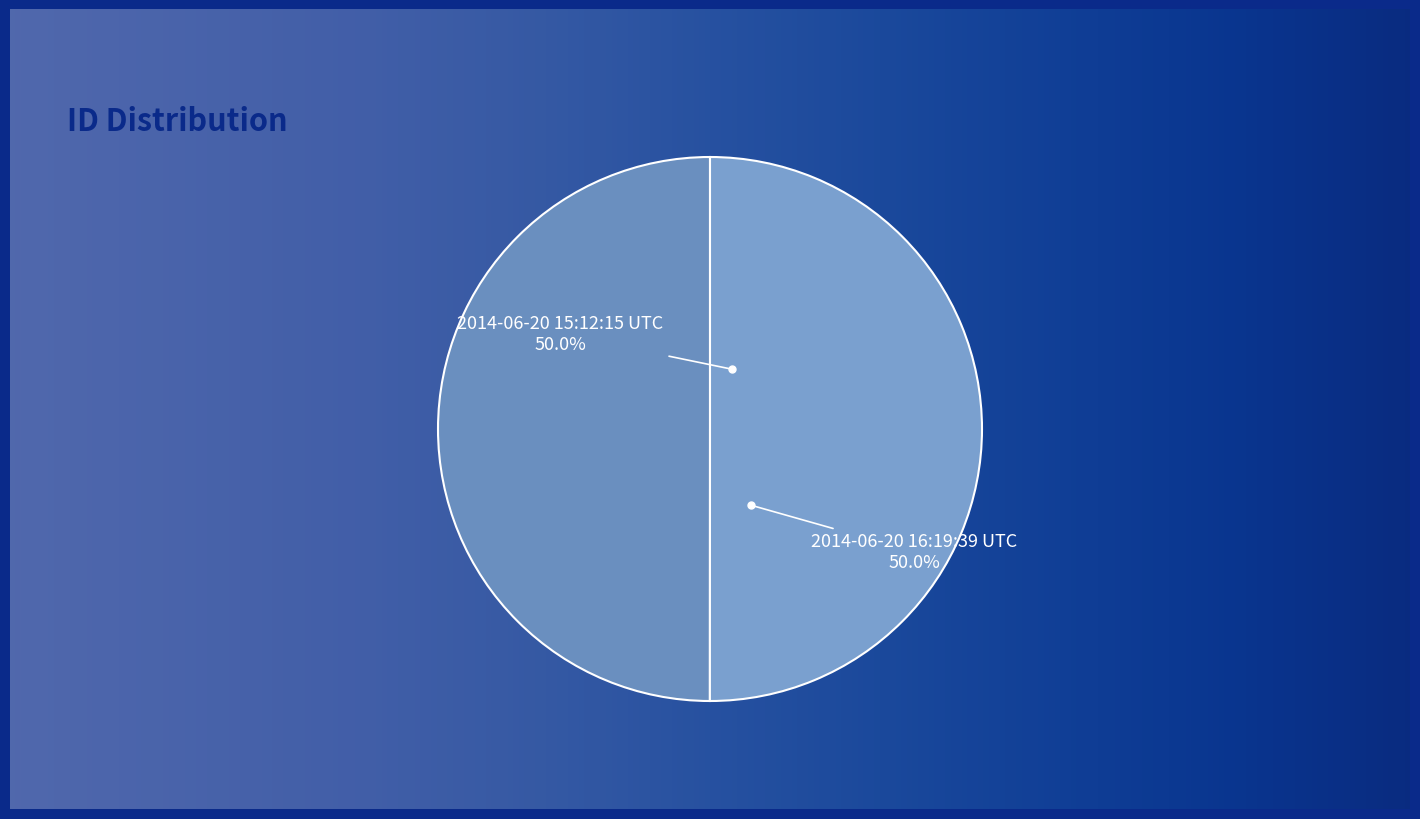

Count the number of slices in the pie.

2